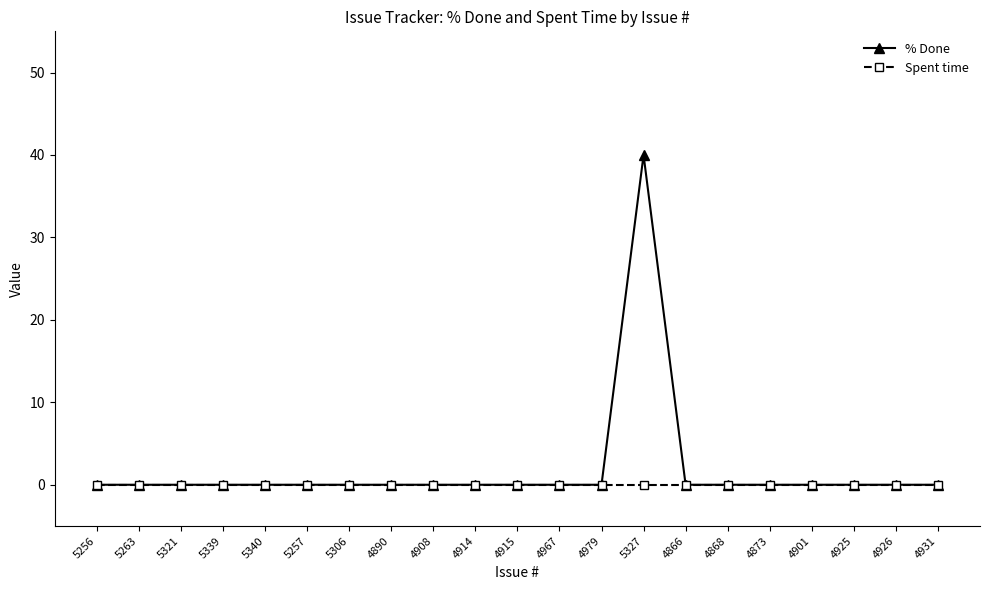

What are all the series names shown in the legend?

% Done, Spent time